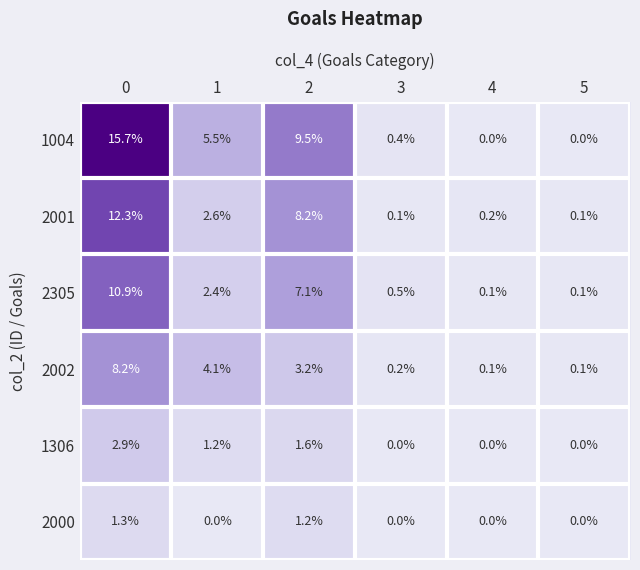

What is the total value across all series at 4?

0.4